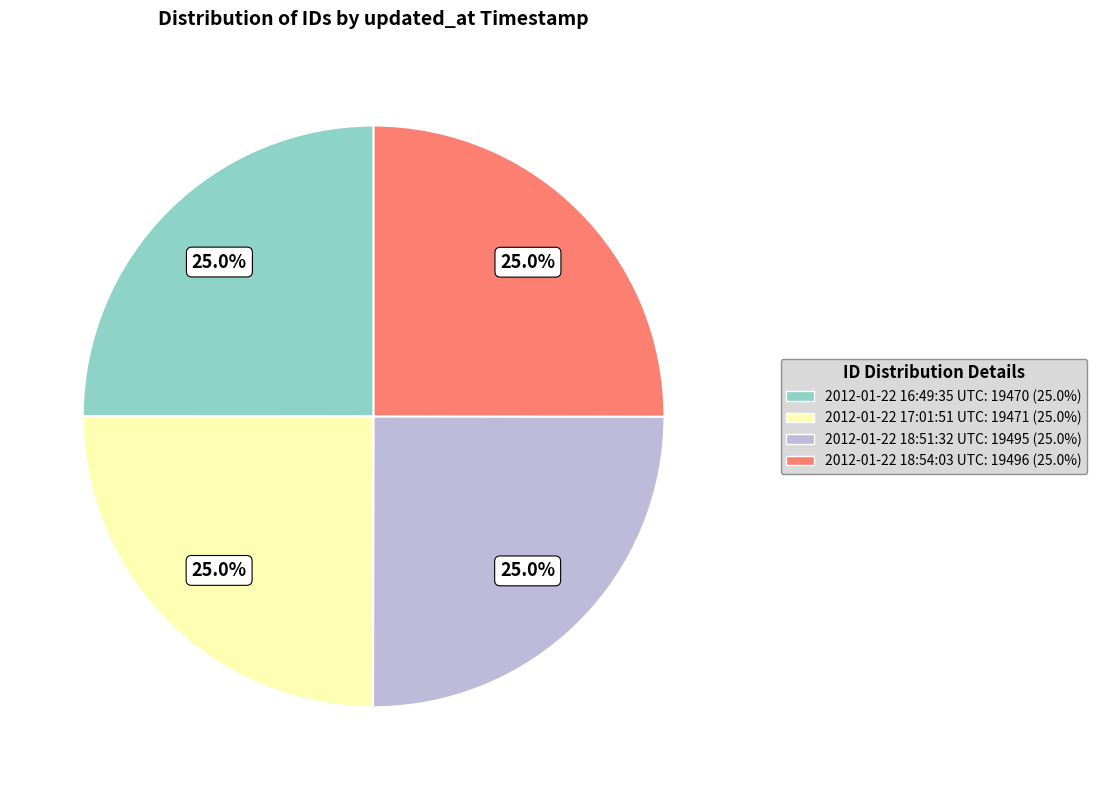

What is the ratio of the value at 2012-01-22 16:49:35 UTC to the value at 2012-01-22 18:54:03 UTC?

1.0